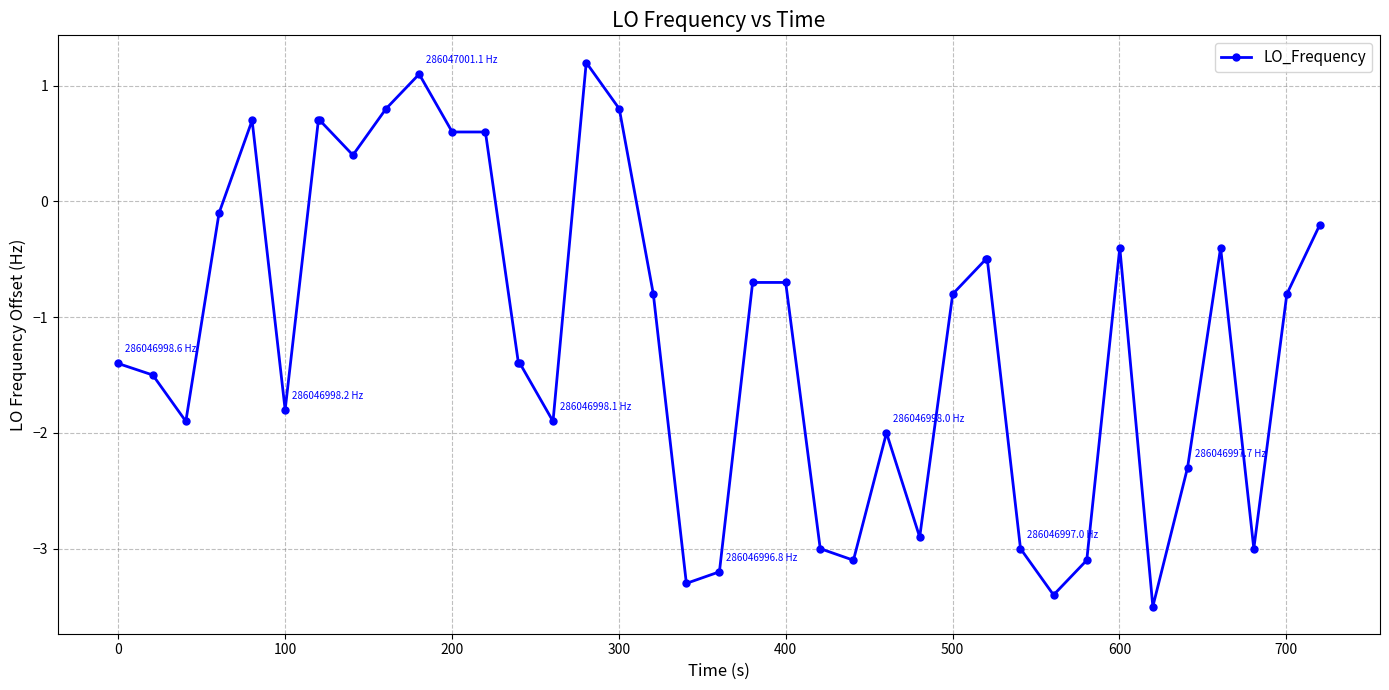

What is the maximum value shown in the chart?

1.2